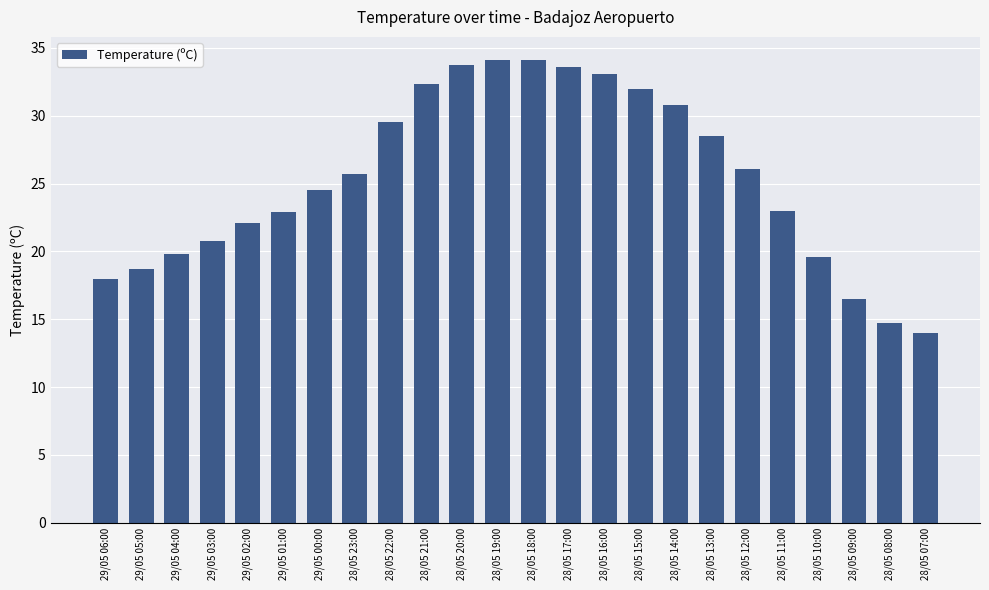

Approximately how many times larger is the value at 28/05 15:00 compared to 29/05 01:00?

1.4